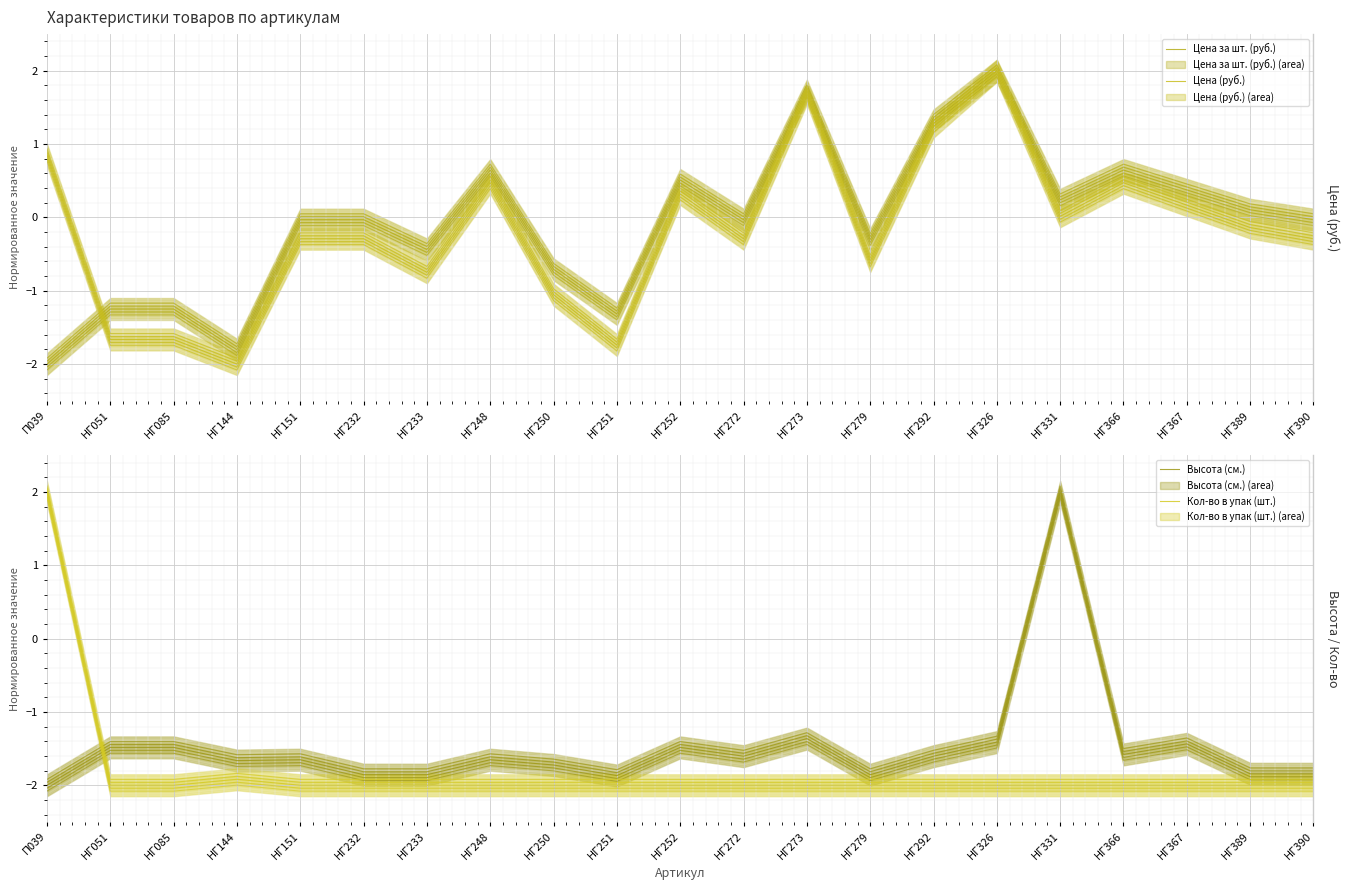

What is the average value of the Цена за шт. (руб.) series?

-0.1